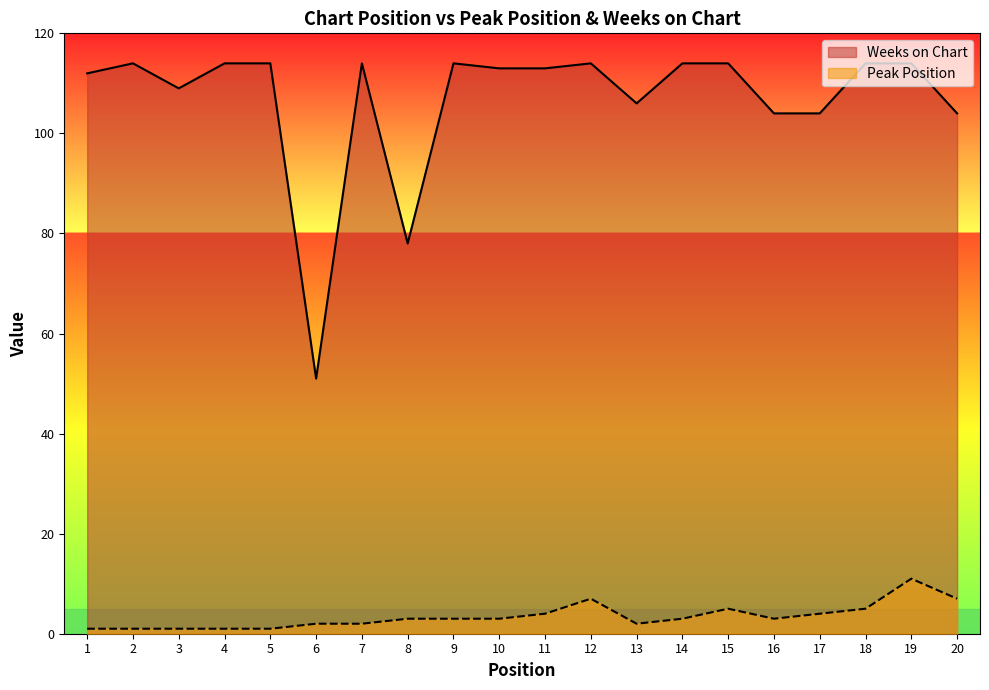

At which category does the chart reach its peak across all series?

2